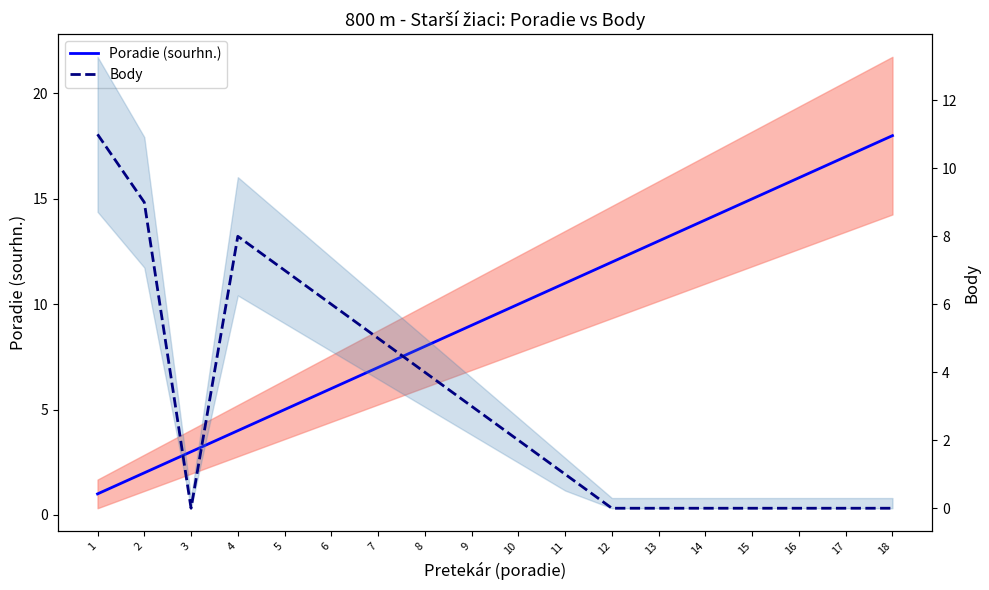

The Body series shows 11 at 1. True or false?

True